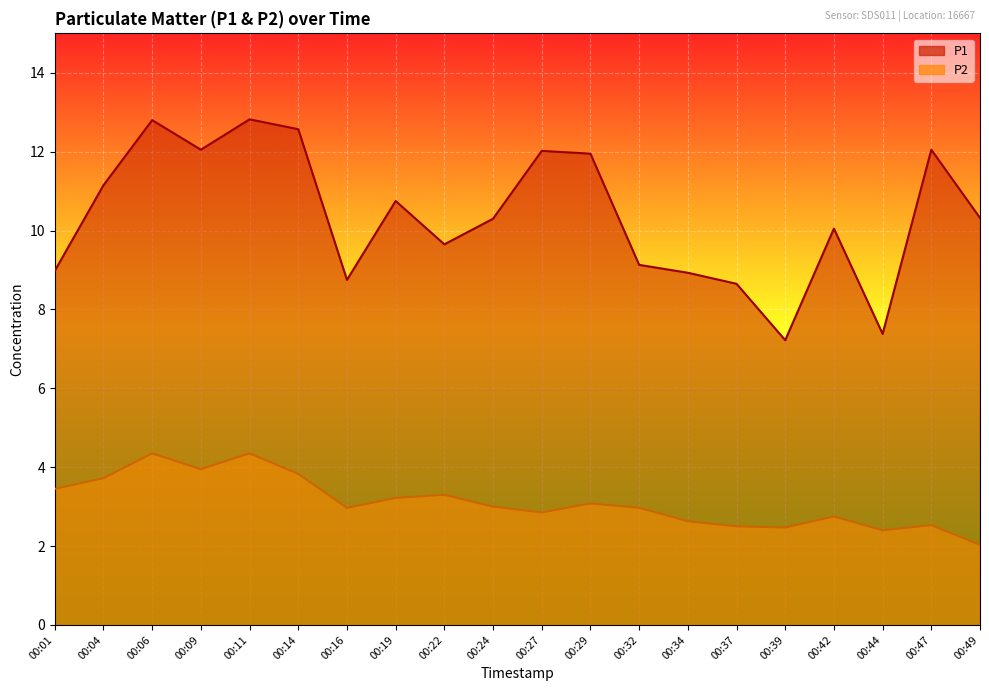

What is the value of the P1 point at the 17th from the left?

10.1